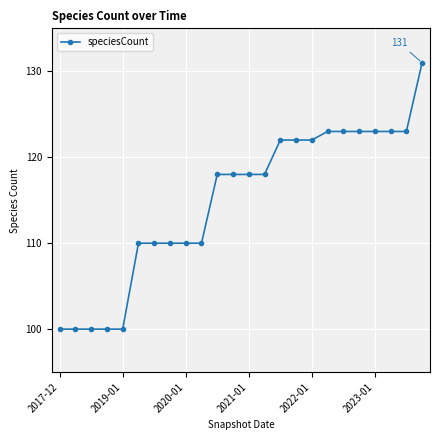

What is the value of the 19th point from the left?

123